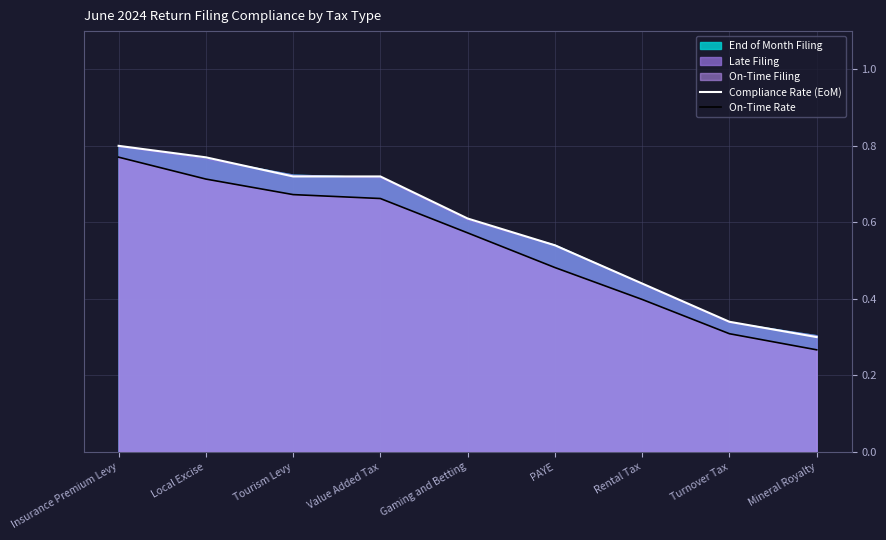

Does the chart display data point markers on the line(s)?

No